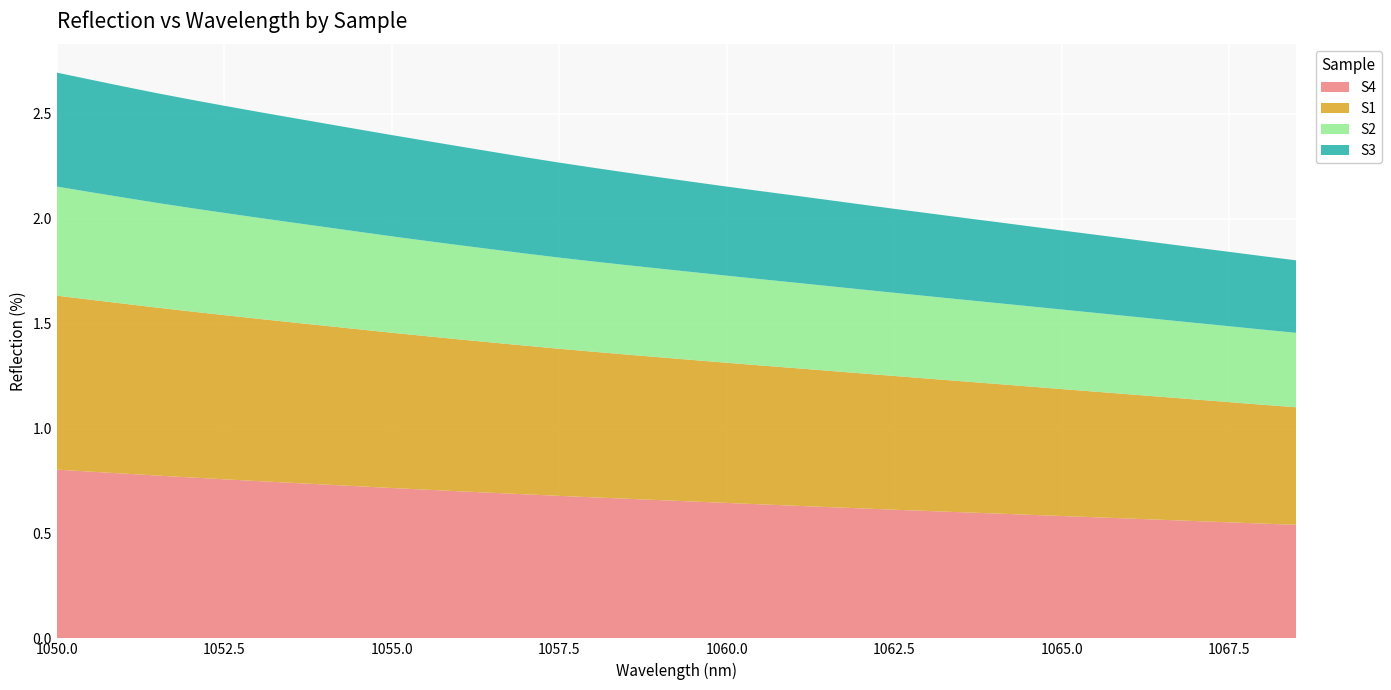

Reading right to left, transcribe all the data shown in this chart.

S4: 1068.5=0.5	1068=0.5	1067.5=0.6	1067=0.6	1066.5=0.6	1066=0.6	1065.5=0.6	1065=0.6	1064.5=0.6	1064=0.6	1063.5=0.6	1063=0.6	1062.5=0.6	1062=0.6	1061.5=0.6	1061=0.6	1060.5=0.6	1060=0.6	1059.5=0.7	1059=0.7	1058.5=0.7	1058=0.7	1057.5=0.7	1057=0.7	1056.5=0.7	1056=0.7	1055.5=0.7	1055=0.7	1054.5=0.7	1054=0.7	1053.5=0.7	1053=0.7	1052.5=0.8	1052=0.8	1051.5=0.8	1051=0.8	1050.5=0.8	1050=0.8
S1: 1068.5=0.6	1068=0.6	1067.5=0.6	1067=0.6	1066.5=0.6	1066=0.6	1065.5=0.6	1065=0.6	1064.5=0.6	1064=0.6	1063.5=0.6	1063=0.6	1062.5=0.6	1062=0.6	1061.5=0.6	1061=0.7	1060.5=0.7	1060=0.7	1059.5=0.7	1059=0.7	1058.5=0.7	1058=0.7	1057.5=0.7	1057=0.7	1056.5=0.7	1056=0.7	1055.5=0.7	1055=0.7	1054.5=0.7	1054=0.8	1053.5=0.8	1053=0.8	1052.5=0.8	1052=0.8	1051.5=0.8	1051=0.8	1050.5=0.8	1050=0.8
S2: 1068.5=0.4	1068=0.4	1067.5=0.4	1067=0.4	1066.5=0.4	1066=0.4	1065.5=0.4	1065=0.4	1064.5=0.4	1064=0.4	1063.5=0.4	1063=0.4	1062.5=0.4	1062=0.4	1061.5=0.4	1061=0.4	1060.5=0.4	1060=0.4	1059.5=0.4	1059=0.4	1058.5=0.4	1058=0.4	1057.5=0.4	1057=0.4	1056.5=0.4	1056=0.4	1055.5=0.5	1055=0.5	1054.5=0.5	1054=0.5	1053.5=0.5	1053=0.5	1052.5=0.5	1052=0.5	1051.5=0.5	1051=0.5	1050.5=0.5	1050=0.5
S3: 1068.5=0.3	1068=0.4	1067.5=0.4	1067=0.4	1066.5=0.4	1066=0.4	1065.5=0.4	1065=0.4	1064.5=0.4	1064=0.4	1063.5=0.4	1063=0.4	1062.5=0.4	1062=0.4	1061.5=0.4	1061=0.4	1060.5=0.4	1060=0.4	1059.5=0.4	1059=0.4	1058.5=0.4	1058=0.4	1057.5=0.5	1057=0.5	1056.5=0.5	1056=0.5	1055.5=0.5	1055=0.5	1054.5=0.5	1054=0.5	1053.5=0.5	1053=0.5	1052.5=0.5	1052=0.5	1051.5=0.5	1051=0.5	1050.5=0.5	1050=0.5